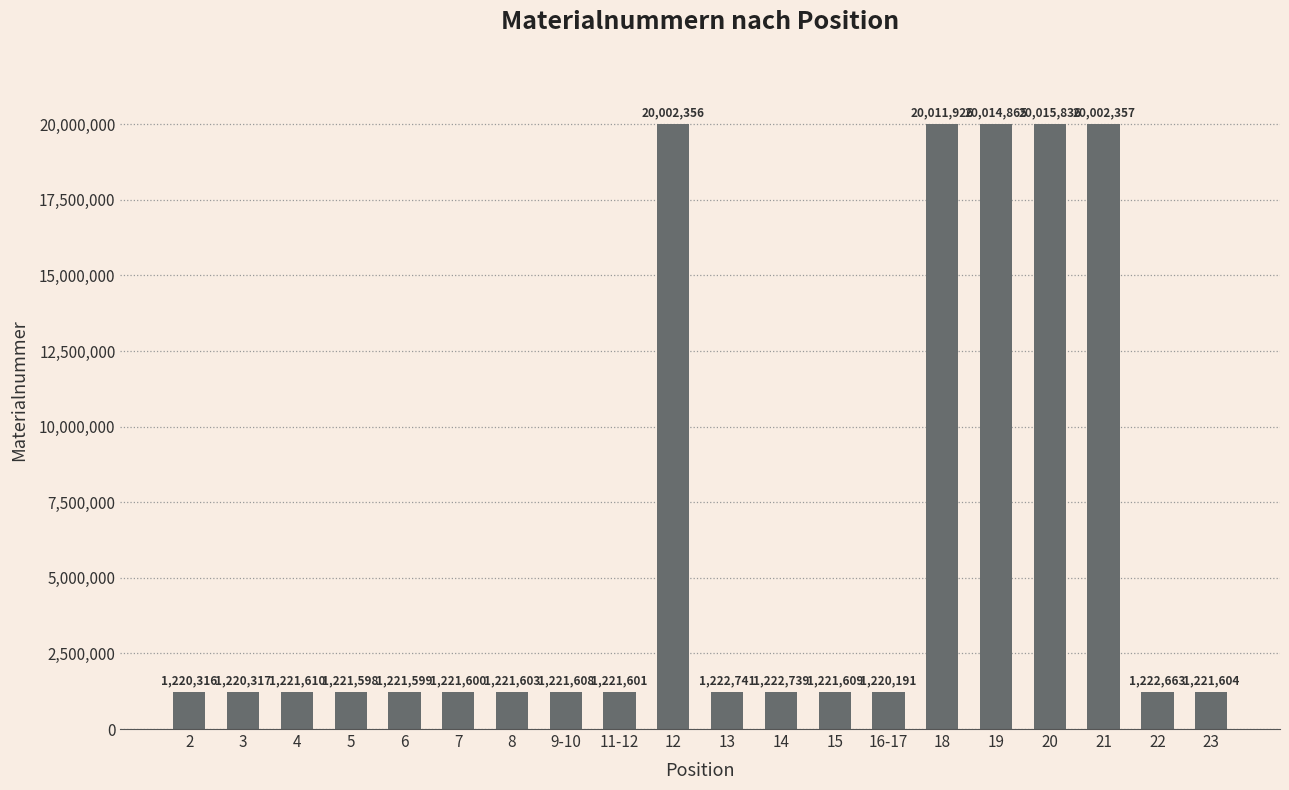

Reading left to right, what are all the values shown in this chart?

1220316	1220317	1221610	1221598	1221599	1221600	1221603	1221608	1221601	20002356	1222741	1222739	1221609	1220191	20011926	20014865	20015836	20002357	1222663	1221604